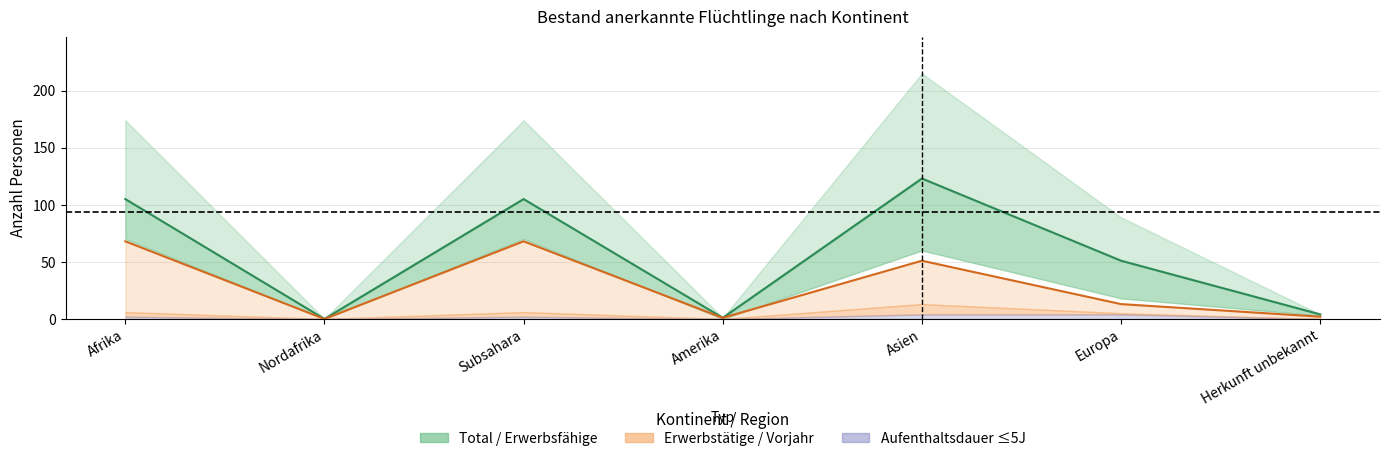

How many values in the Erwerbsfaehige series exceed 51?

3